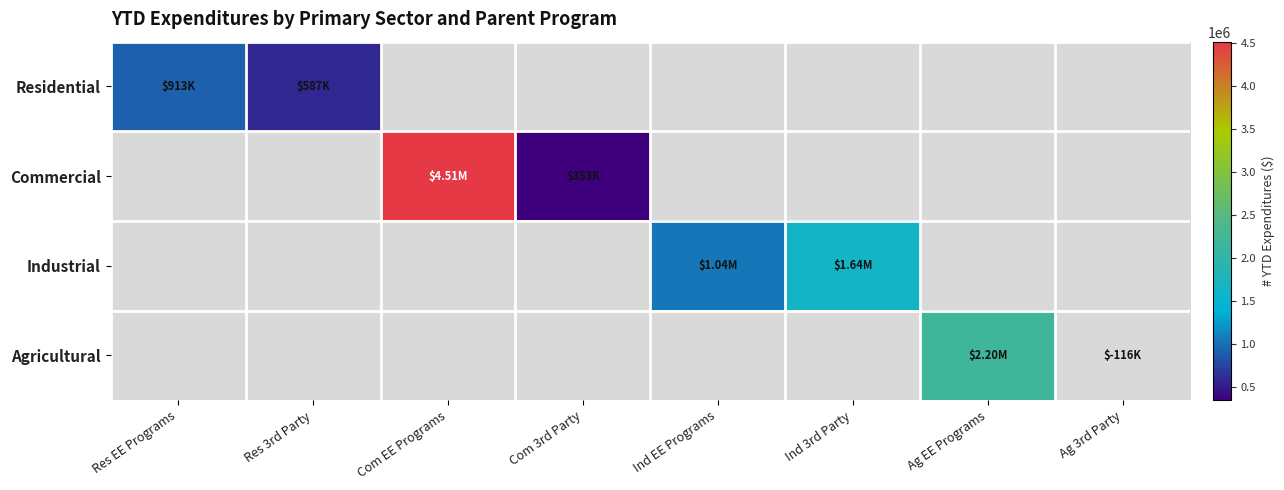

At Ag EE Programs, list the series in order from smallest to largest.

Residential, Commercial, Industrial, Agricultural